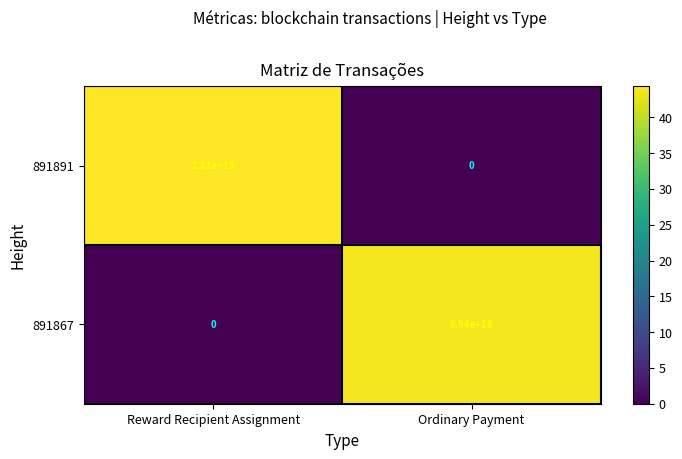

Count the number of data series in this chart.

2